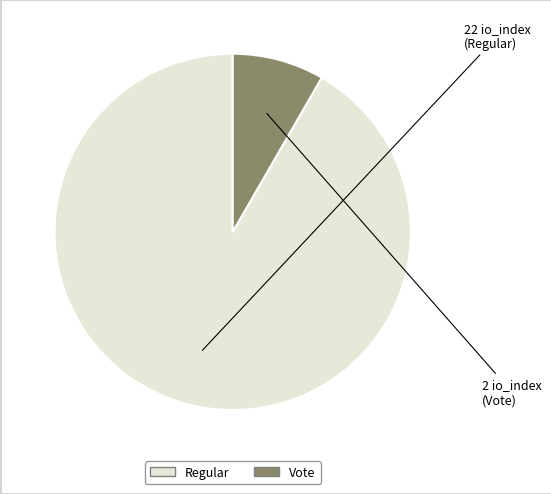

True or false: Vote accounts for 21% of the total.

False